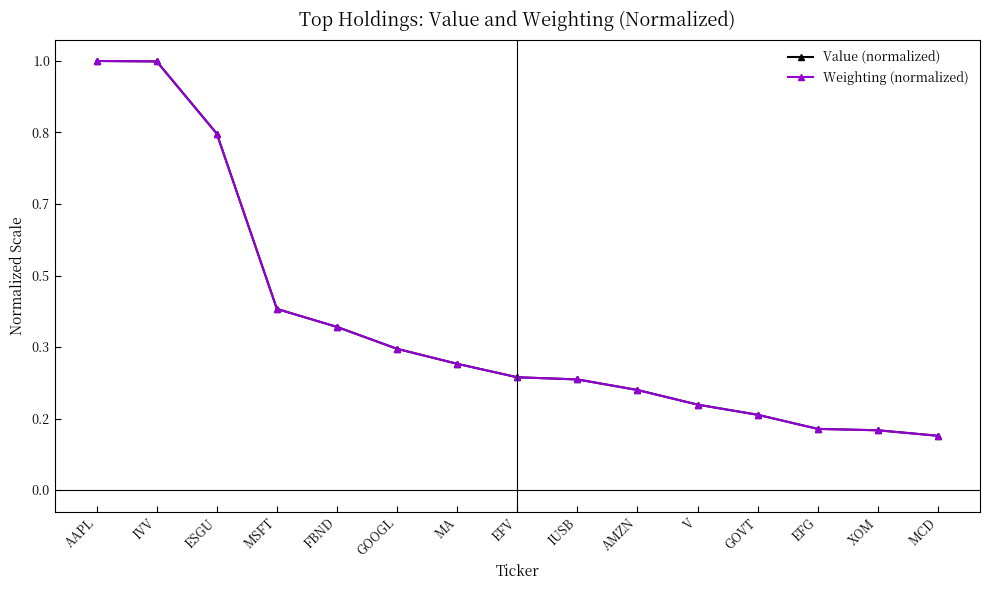

What is the average value of the Weighting (normalized) series?

0.4